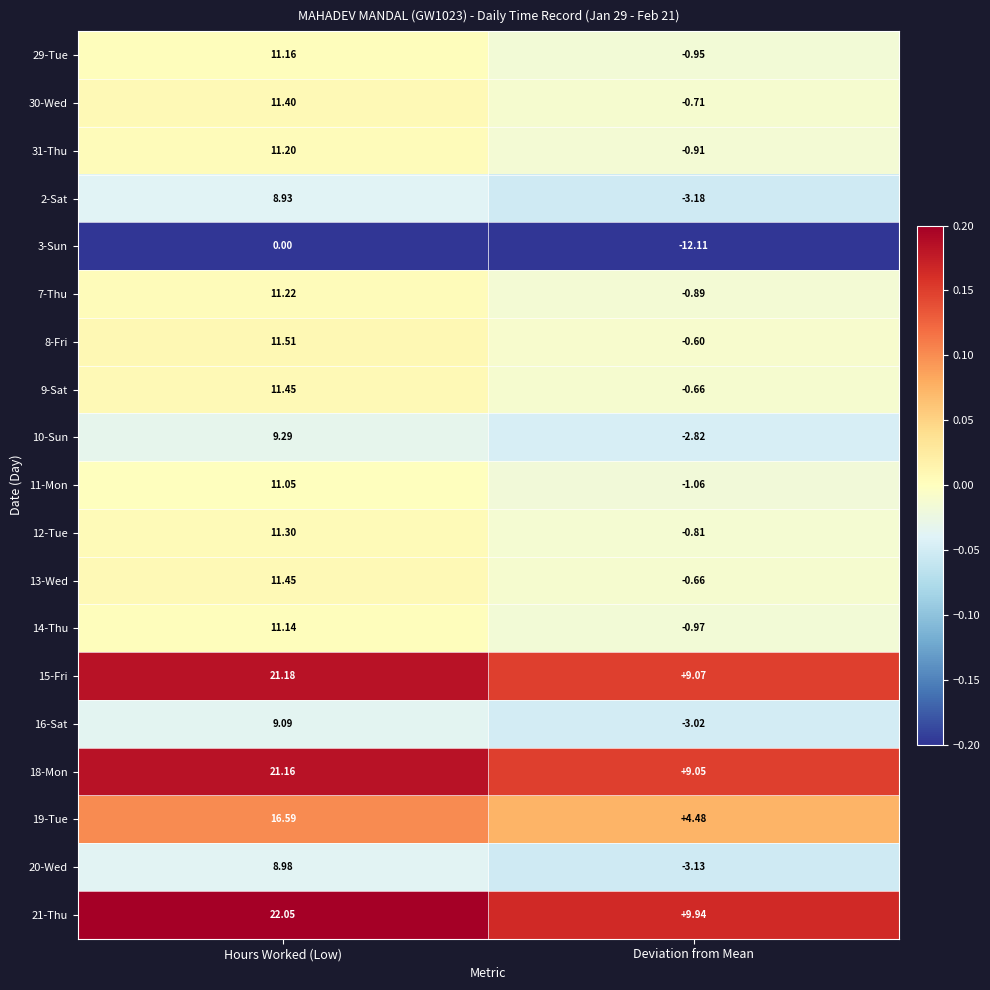

Where does the 12-Tue series first go above 11?

Hours Worked (Low)